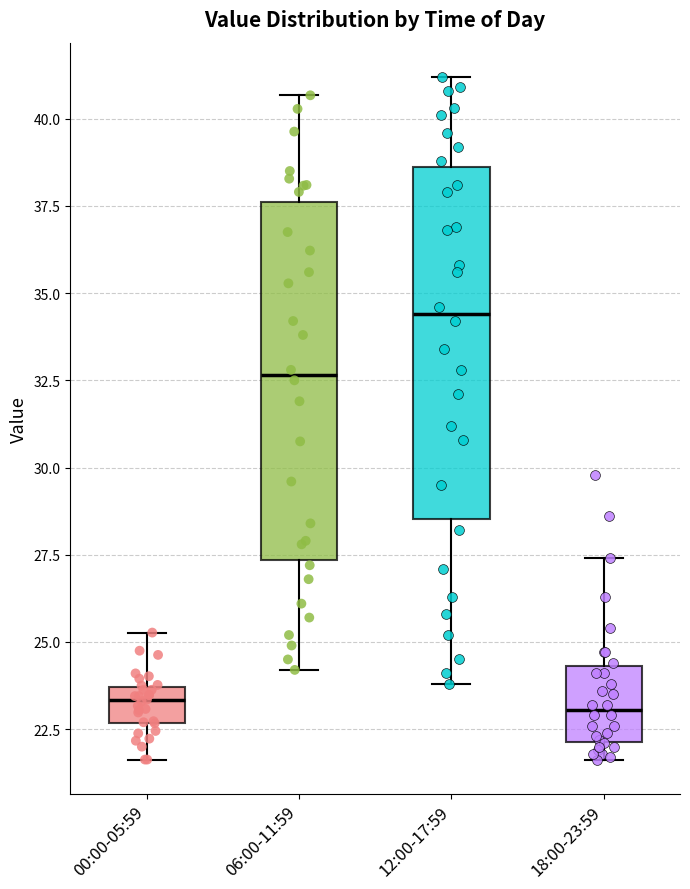

Reading left to right, transcribe this box plot: for each box, give where its median line is, the range the box spans, and where its two whiskers end, as read against the y-axis. The values are not printed on the chart, so give them approximately, as read against the axis.

00:00-05:59: median 23.5 (inside the box), box 22.5 to 23.5, whiskers 21.5 to 25.5
06:00-11:59: median 32.5, box 27.5 to 37.5, whiskers 24.0 to 40.5
12:00-17:59: median 34.5, box 28.5 to 38.5, whiskers 24.0 to 41.0
18:00-23:59: median 23.0, box 22.0 to 24.5, whiskers 21.5 to 27.5